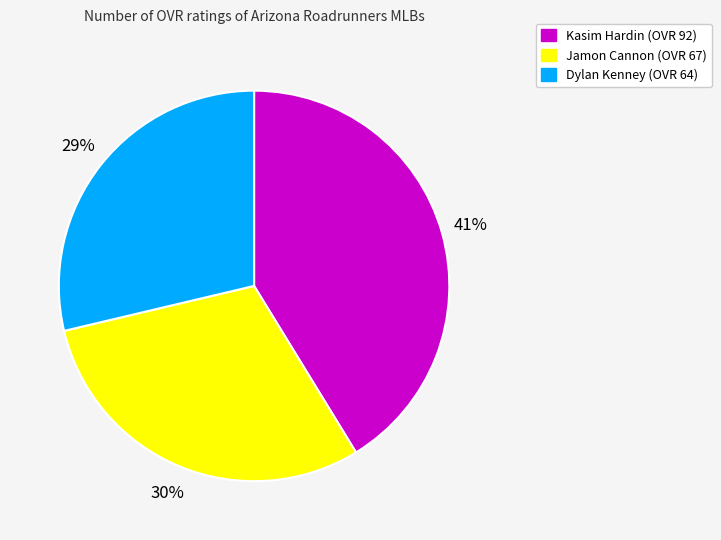

Which category has the biggest portion of the pie?

Kasim